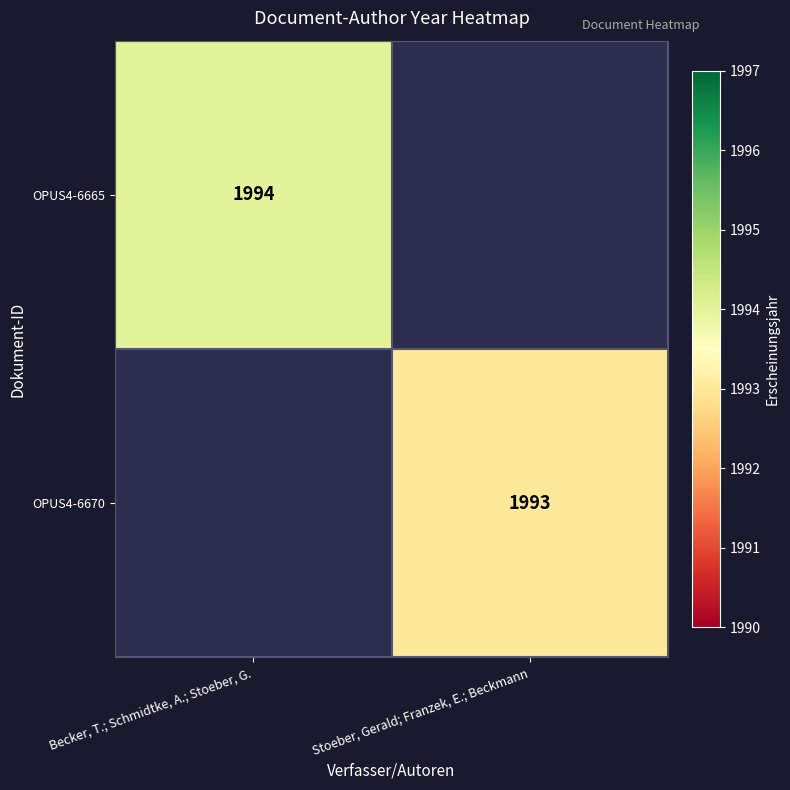

The OPUS4-6670 series shows 1993 at Stoeber, Gerald; Franzek, E.; Beckmann. True or false?

True